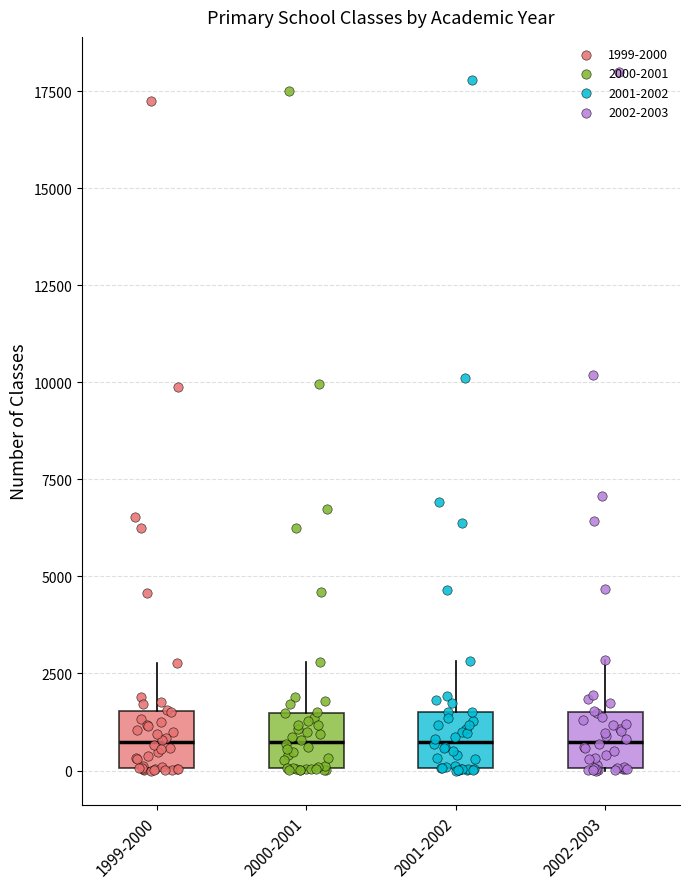

Reading left to right, read every box against the y-axis: the position of its median line, the range the box covers, and the ends of its whiskers. The values are not printed on the chart, so give them approximately, as read against the axis.

1999-2000: median 500, box 0 to 1500, whiskers 0 to 3000
2000-2001: median 500, box 0 to 1500, whiskers 0 to 3000
2001-2002: median 500, box 0 to 1500, whiskers 0 to 3000
2002-2003: median 500, box 0 to 1500, whiskers 0 to 3000